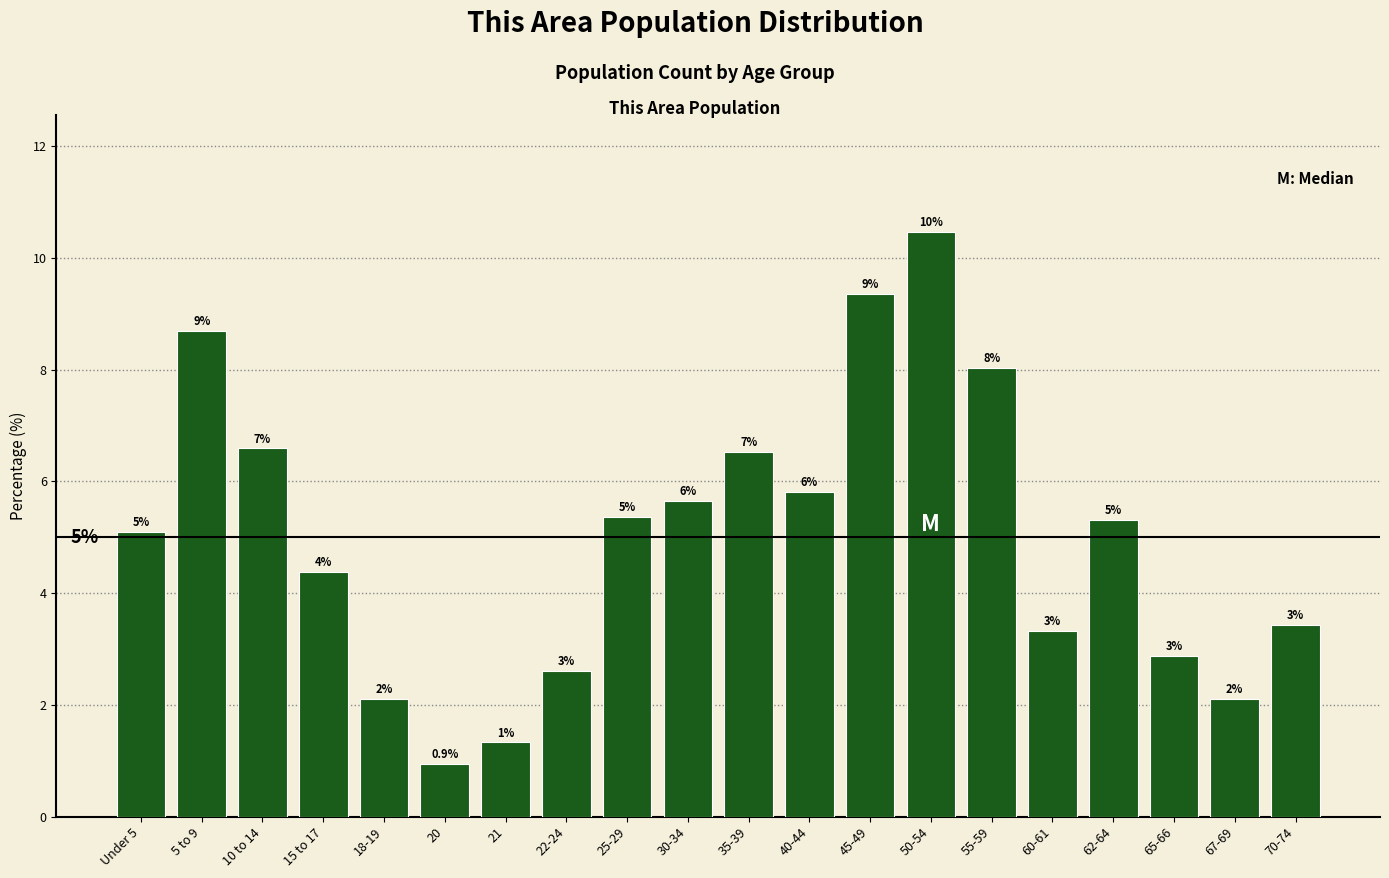

How many bars are there in total?

20